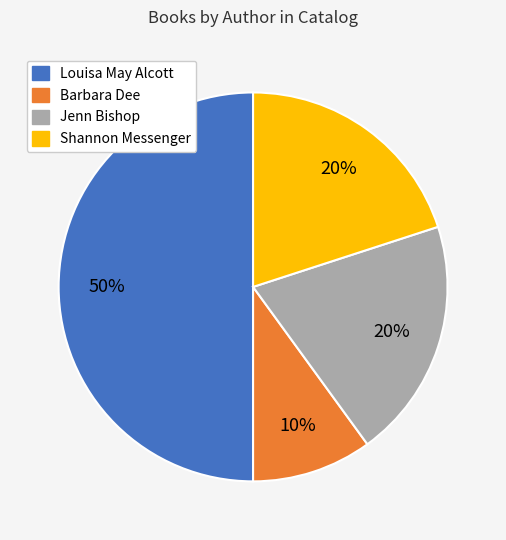

Count the number of slices in the pie.

4